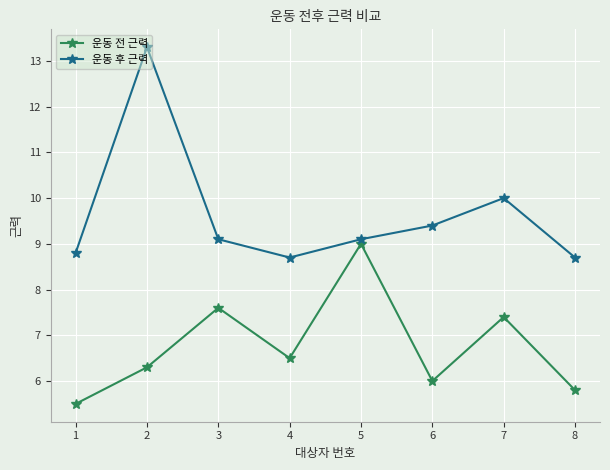

What is the value of the 운동 후 근력 point at the 6th from the left?

9.4